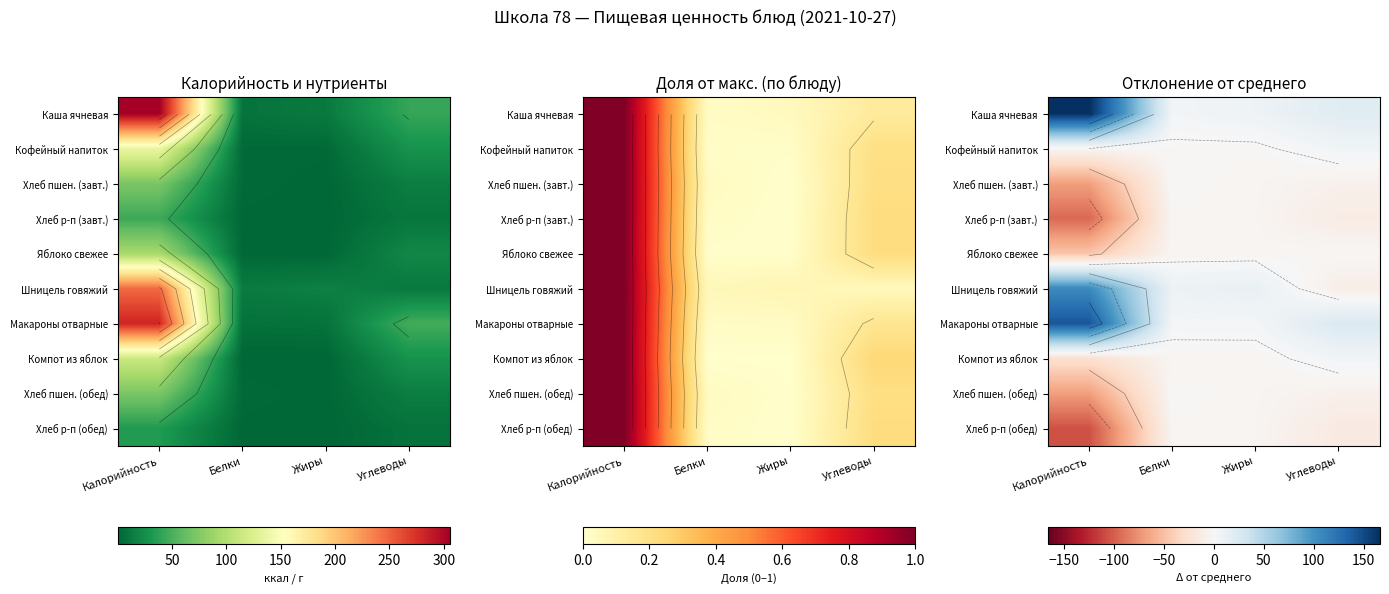

Rank the series at Калорийность from lowest to highest value.

Хлеб р-п (обед), Хлеб р-п (завт.), Хлеб пшен. (завт.), Хлеб пшен. (обед), Яблоко свежее, Компот из яблок, Кофейный напиток, Шницель говяжий, Макароны отварные, Каша ячневая